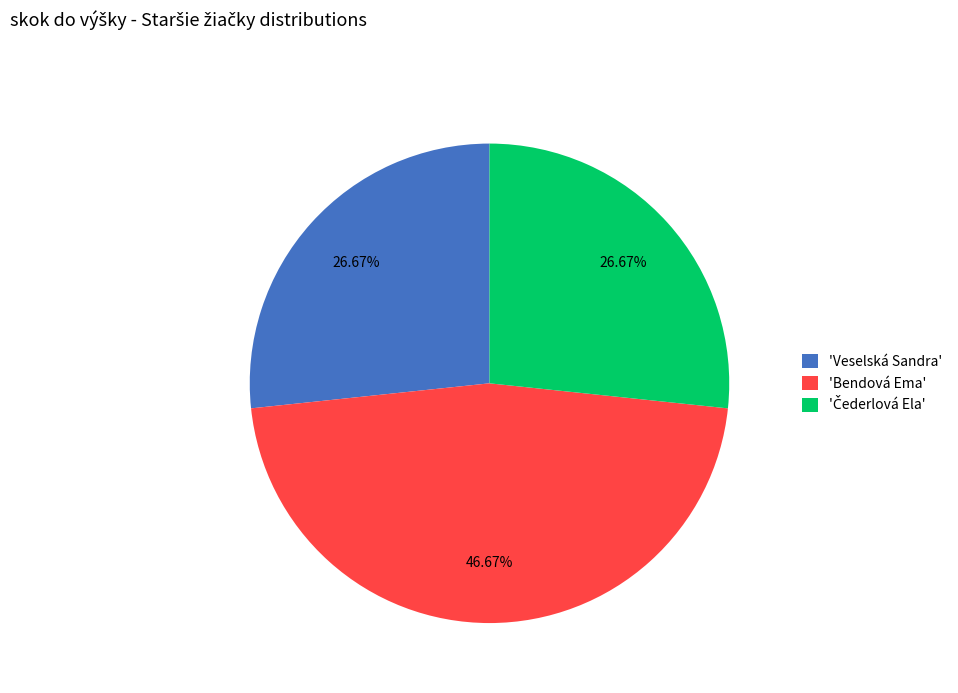

Which has a higher value, 'Veselská Sandra' or 'Bendová Ema'?

'Bendová Ema'